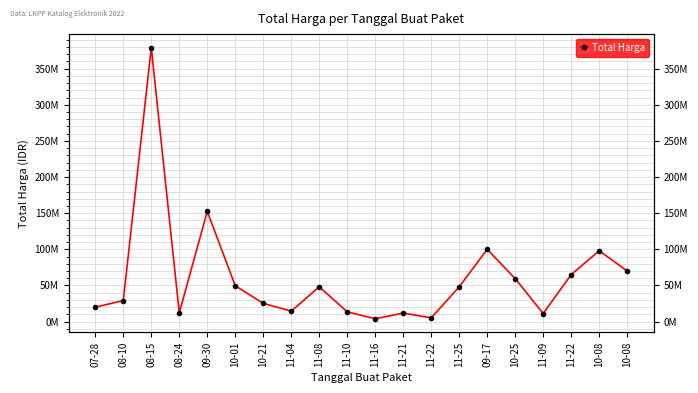

How many categories are shown in the chart?

20